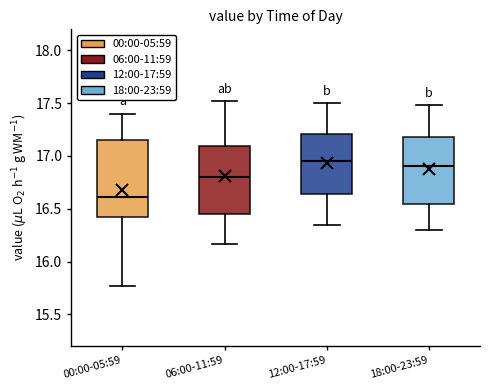

Which box is the tallest, from its lower edge to its upper edge?

00:00-05:59